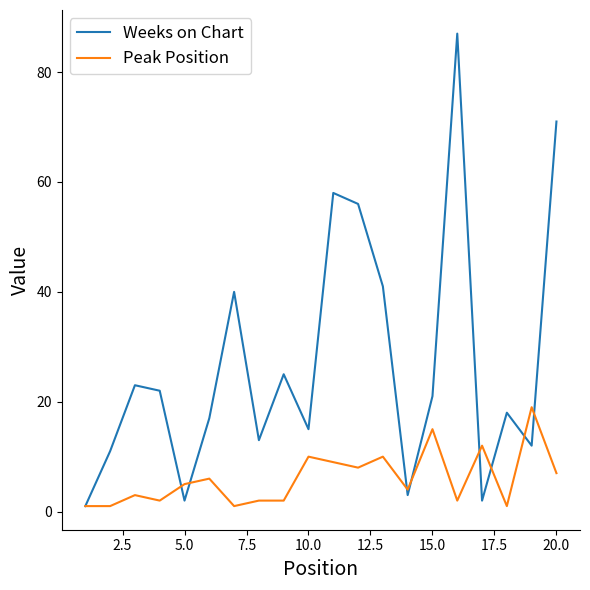

What is the maximum value for Weeks on Chart?

87